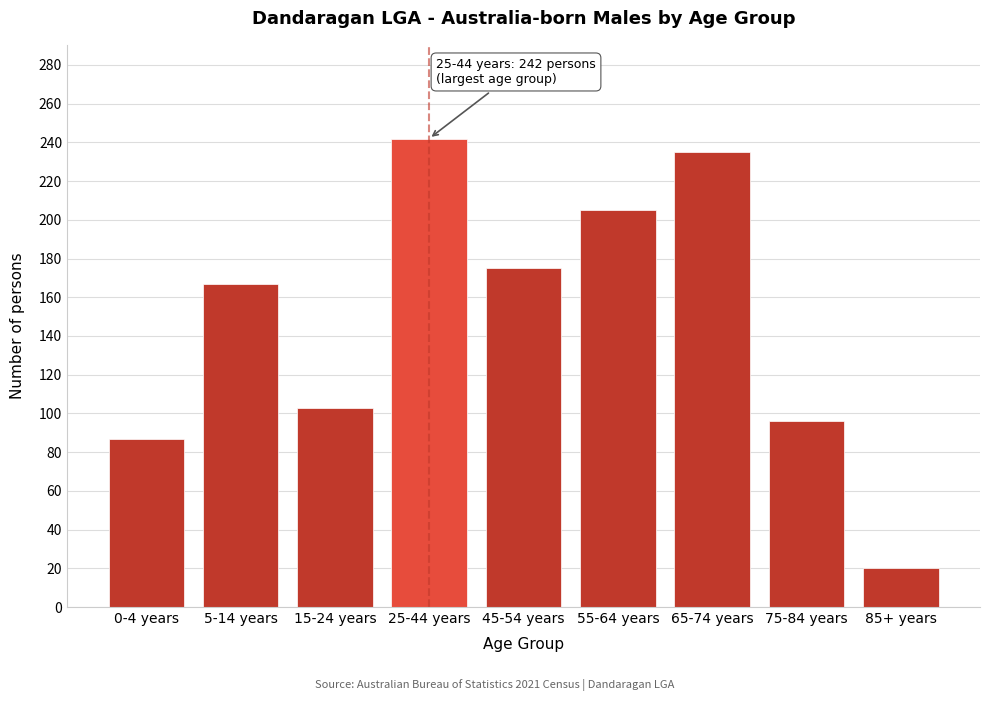

Reading left to right, what are all the values shown in this chart?

0-4 years=87	5-14 years=167	15-24 years=103	25-44 years=242	45-54 years=175	55-64 years=205	65-74 years=235	75-84 years=96	85+ years=20